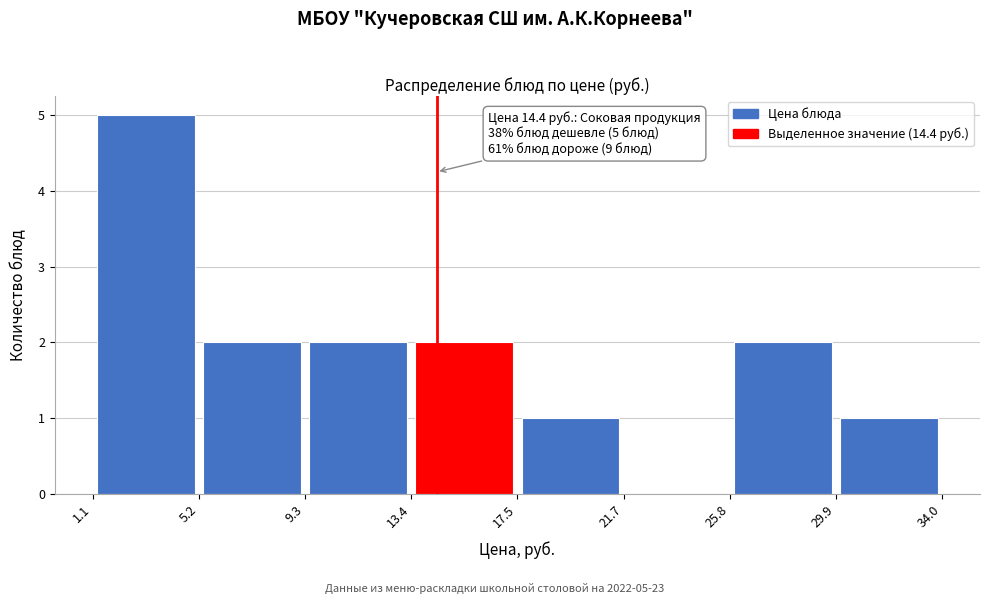

Over which range of the x-axis is the bar tallest?

1.1 to 5.2